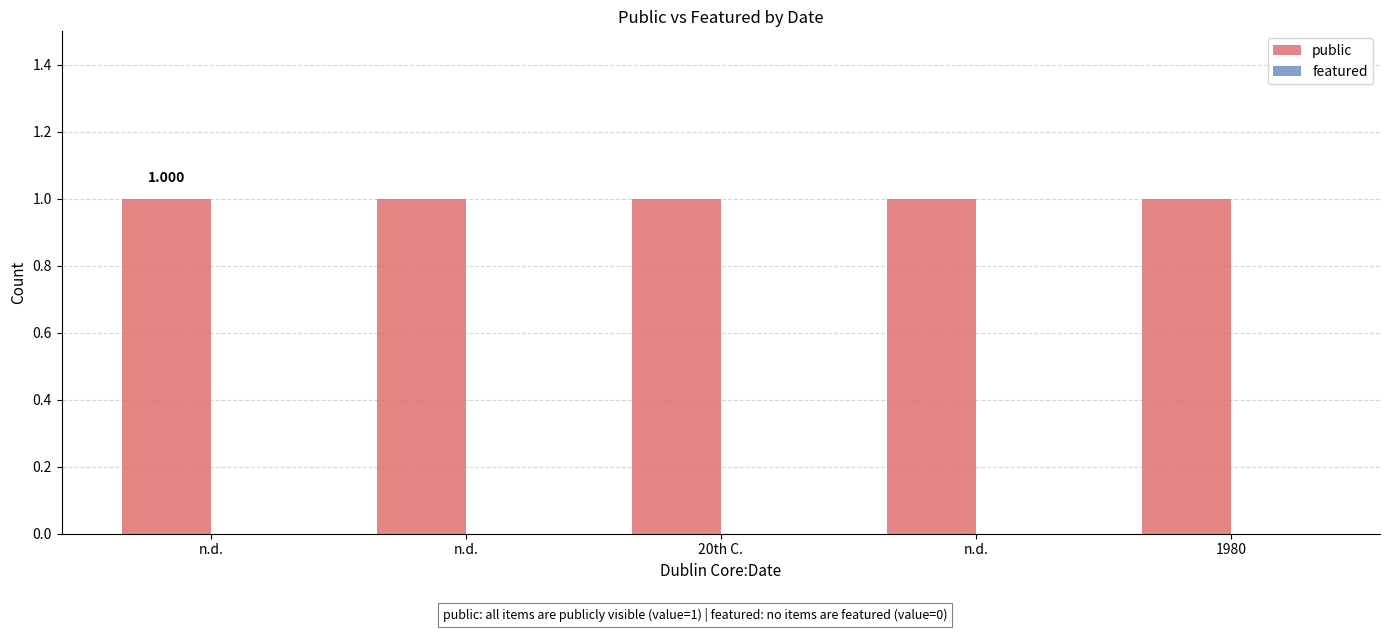

Reading left to right, extract all data points from this chart.

public: 1	1	1	1	1
featured: 0	0	0	0	0